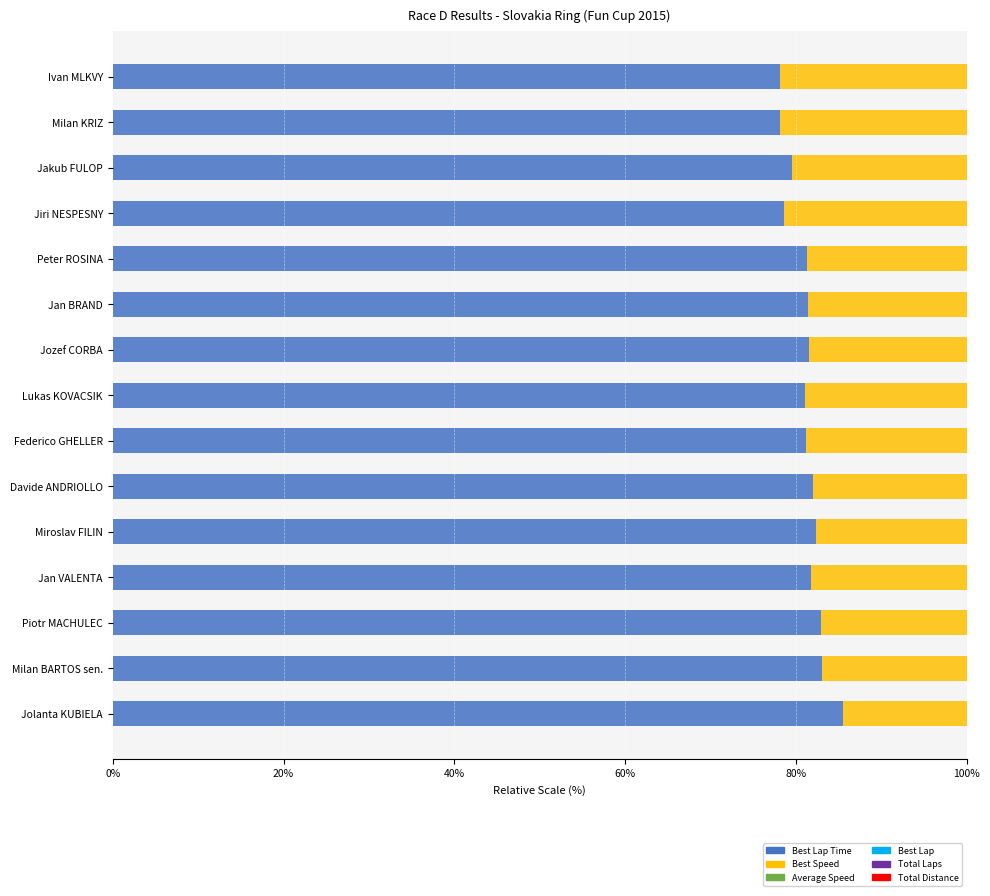

Is the value of Total Laps at 7 greater than the value of Total Distance at 0%?

No